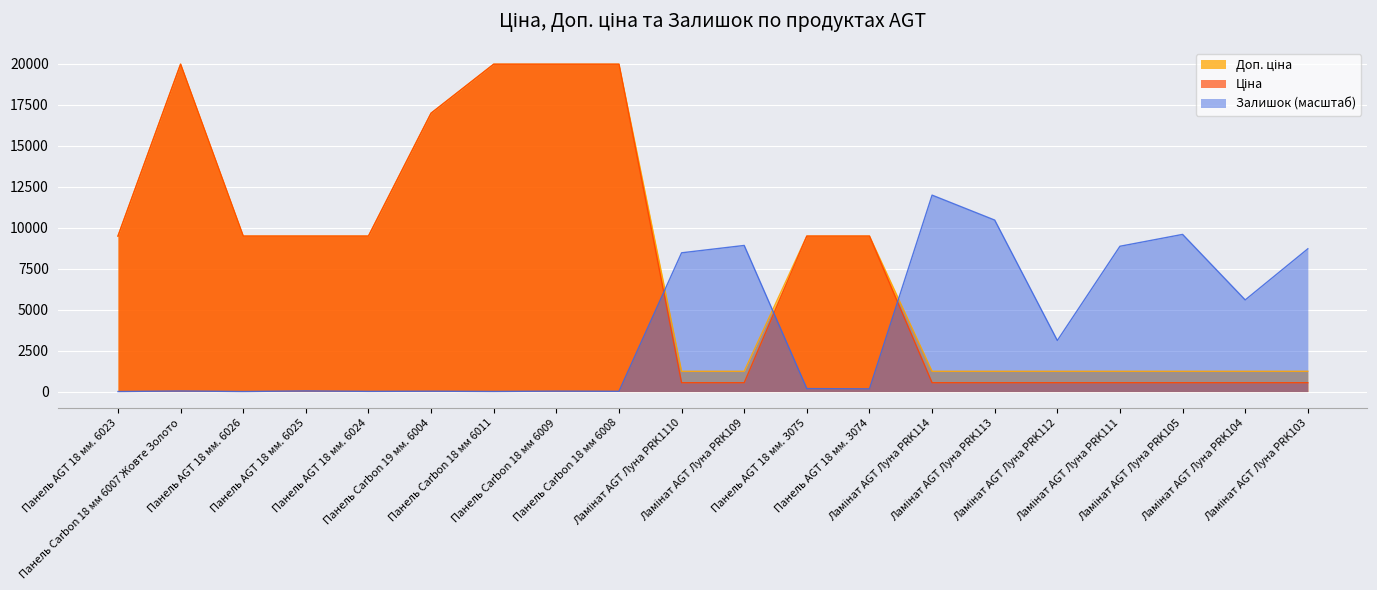

At how many categories does at least one series exceed 1449?

20